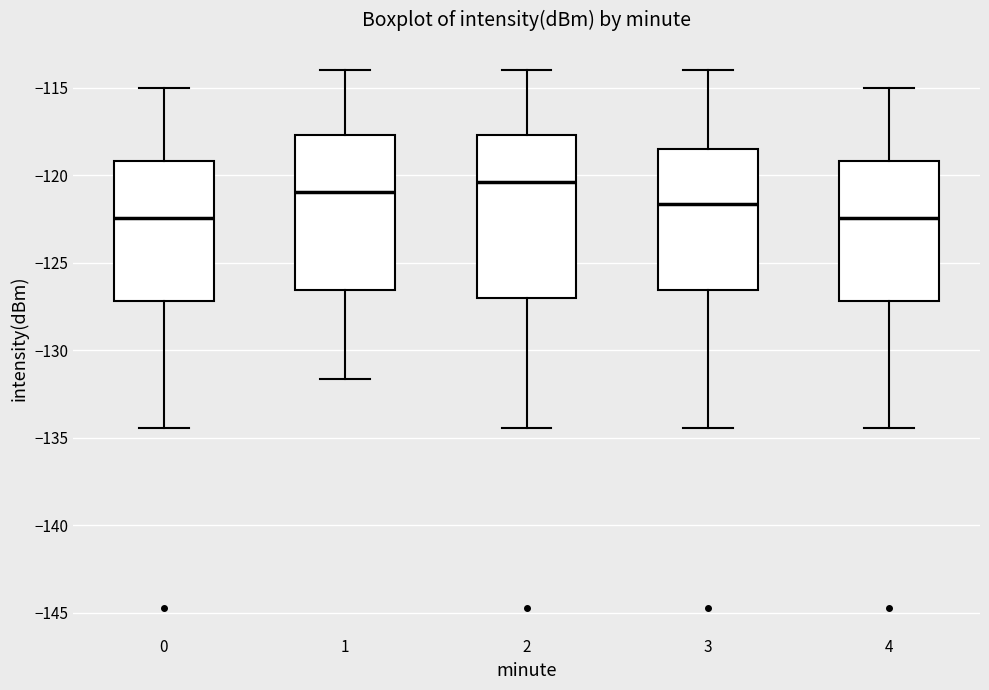

Where does the lower whisker of the box at x = 0 end on the y-axis? The values are not printed on the chart, so give them approximately, as read against the axis.

-134.5